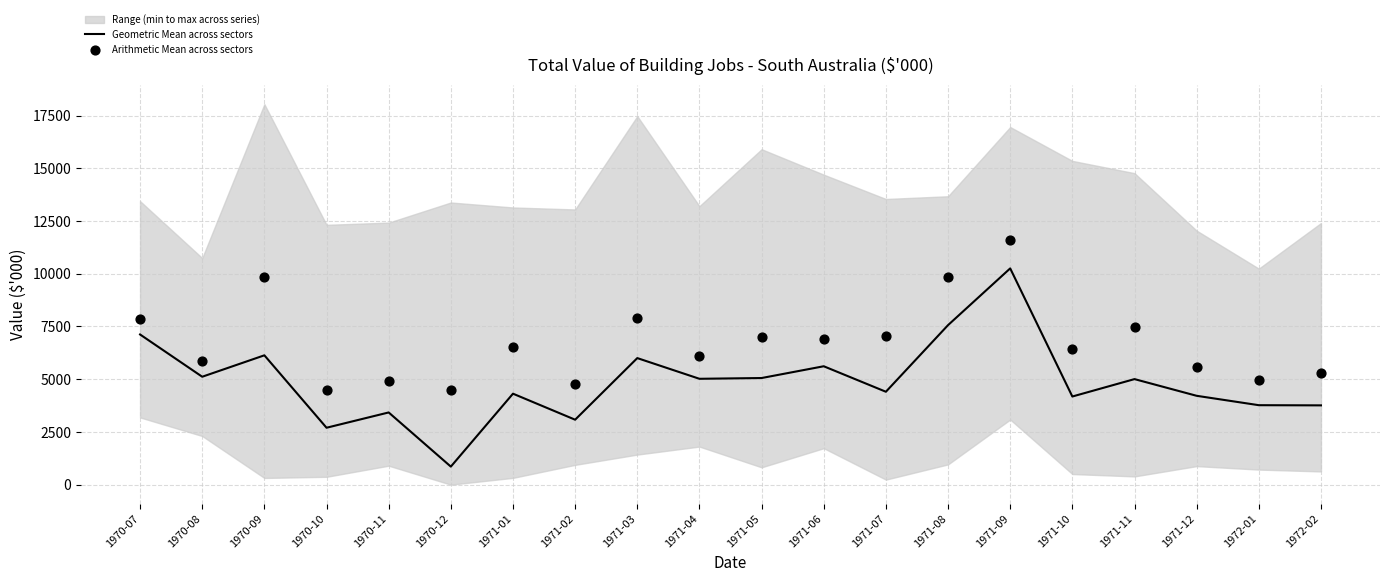

What is the maximum value for Geometric Mean across sectors?

10254.2